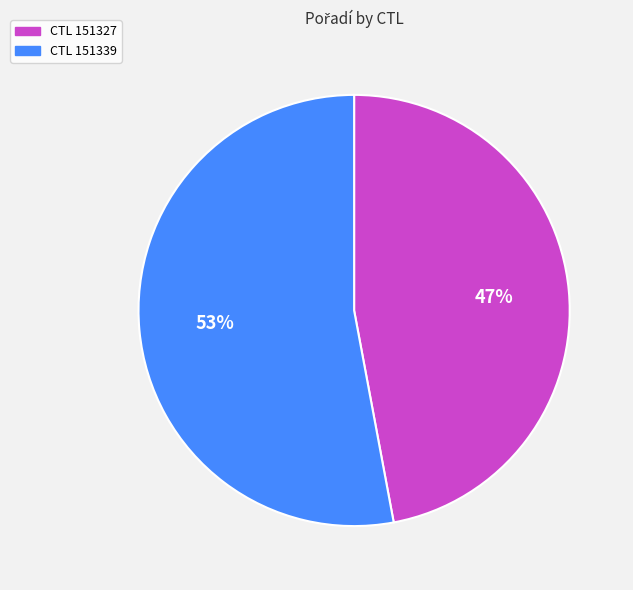

Which slice is the smallest?

CTL 151327